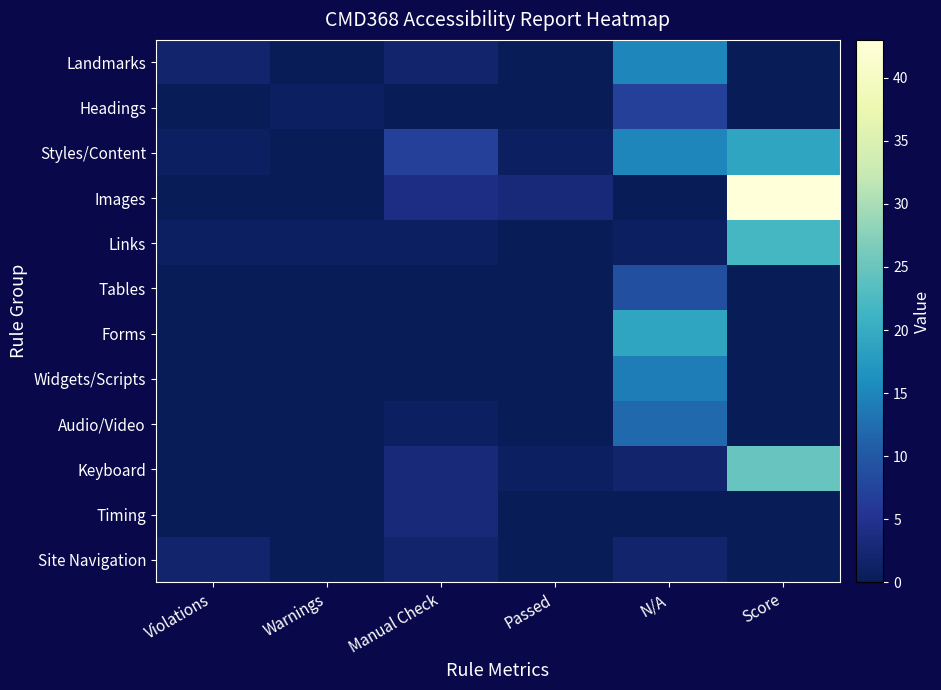

Which category has the highest value across all series?

Score